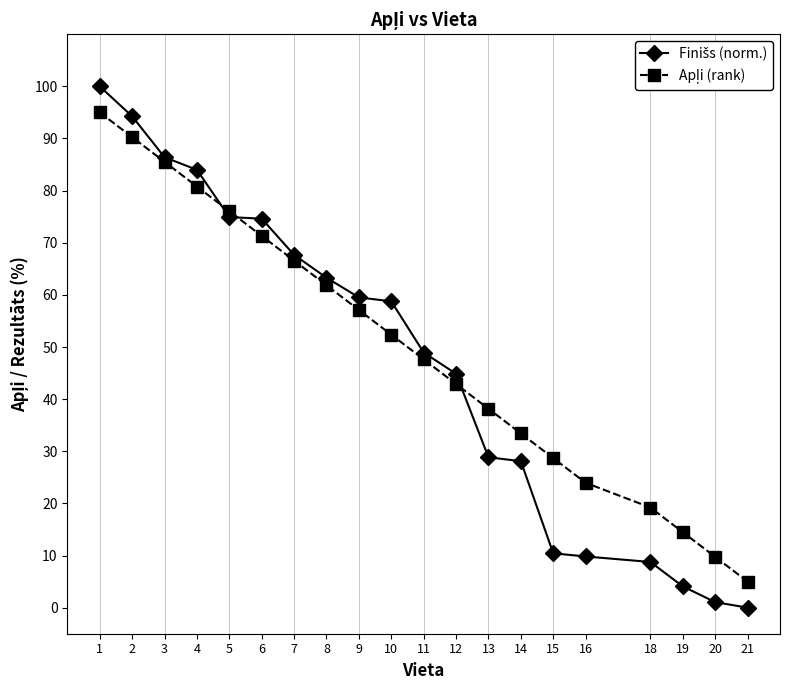

Is this an area chart (filled region under the line)?

No